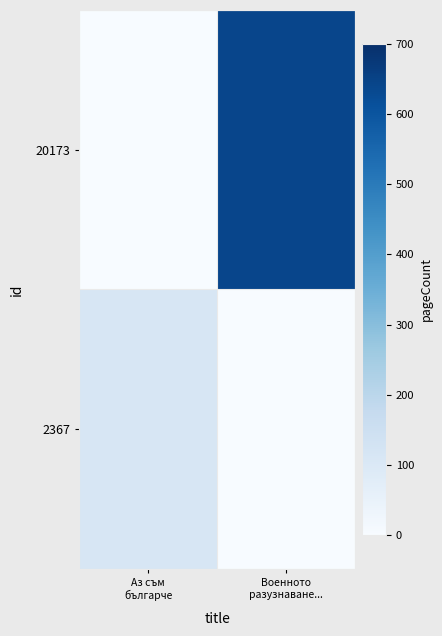

Which series has the largest total across all categories?

20173